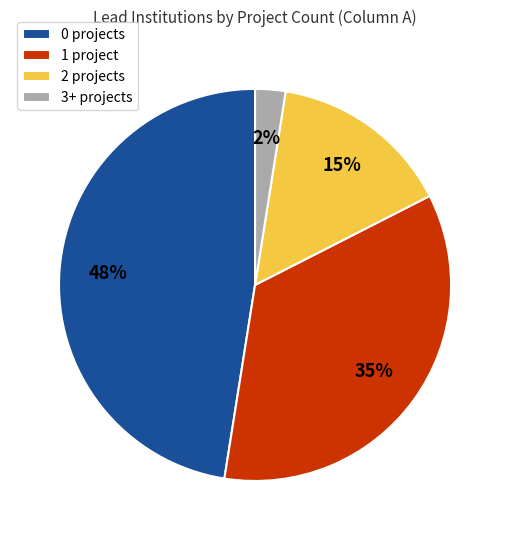

True or false: 1 project accounts for 47% of the total.

False